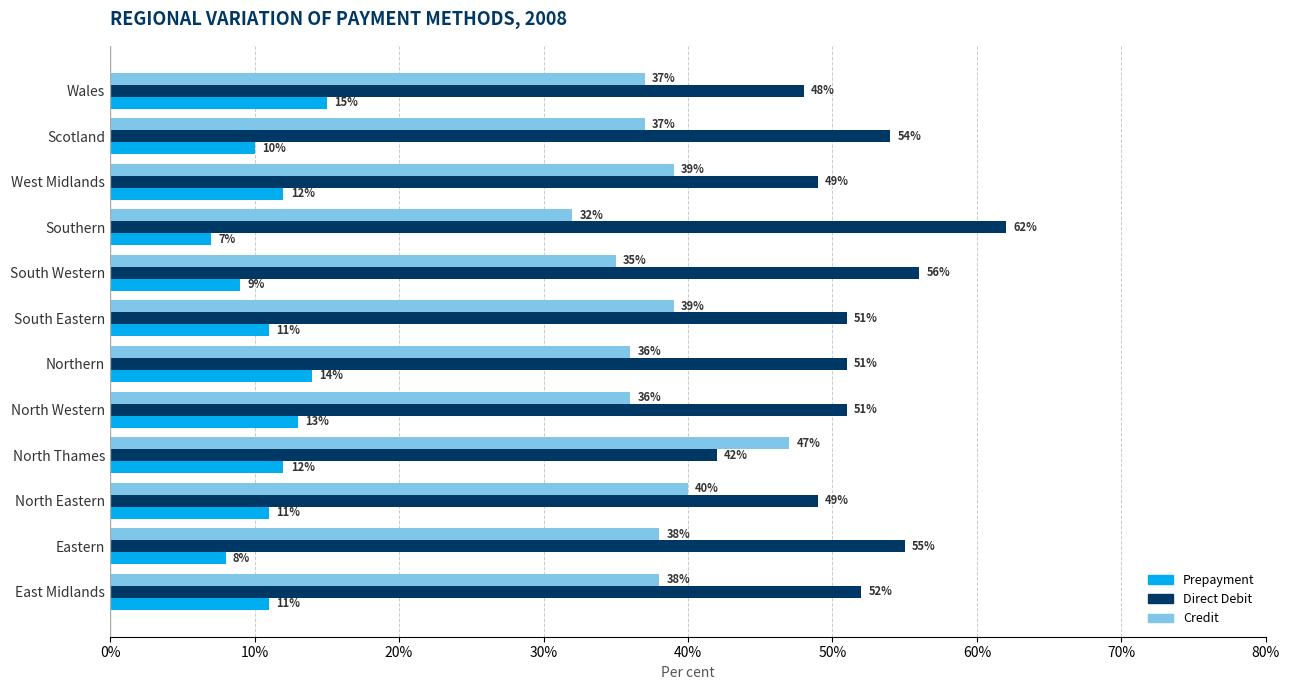

The value of Prepayment at Wales is 26. True or false?

False